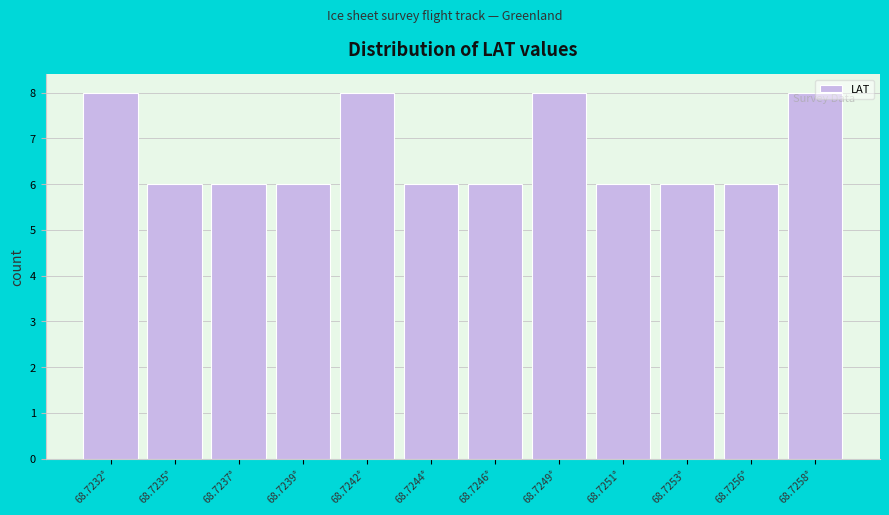

Reading left to right, extract all data points from this chart.

68.7232°=8	68.7235°=6	68.7237°=6	68.7239°=6	68.7242°=8	68.7244°=6	68.7246°=6	68.7249°=8	68.7251°=6	68.7253°=6	68.7256°=6	68.7258°=8